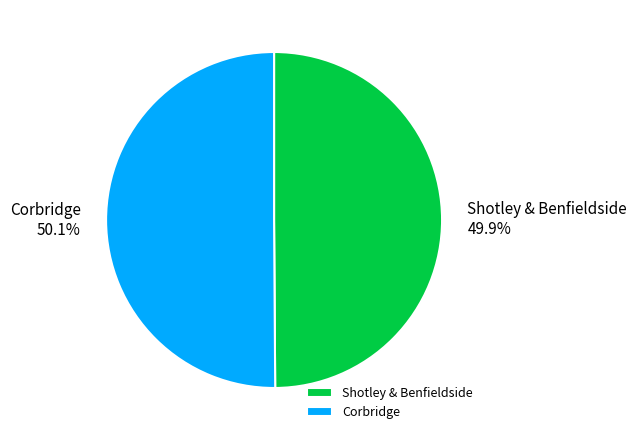

What percentage is the Corbridge slice, to the nearest percent?

50%